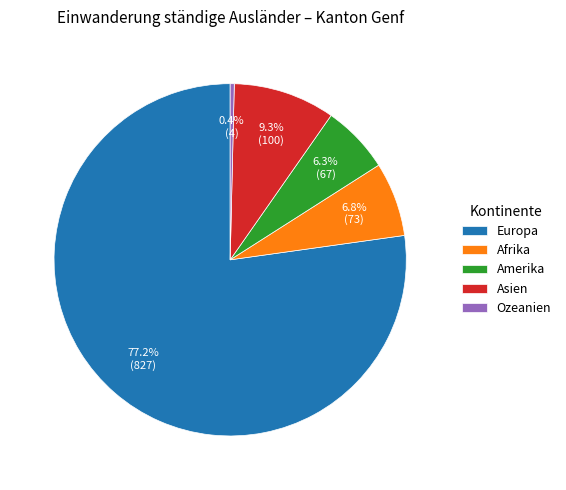

What is the largest slice in the pie chart?

Europa